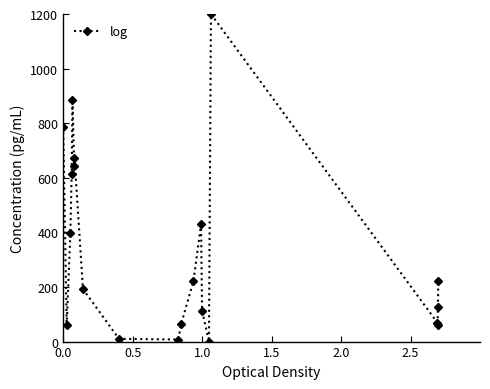

What is the value of the 17th point from the left?

68.8